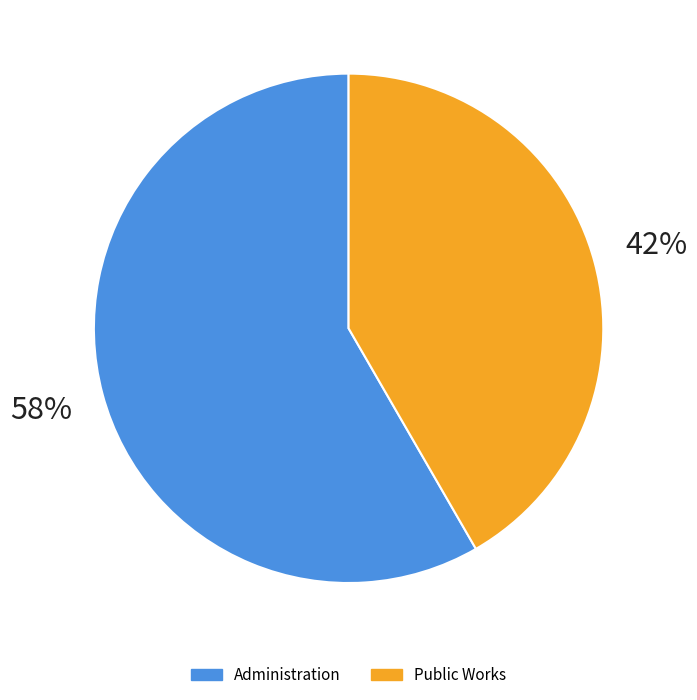

To the nearest percent, what percentage of the pie is Administration?

58%